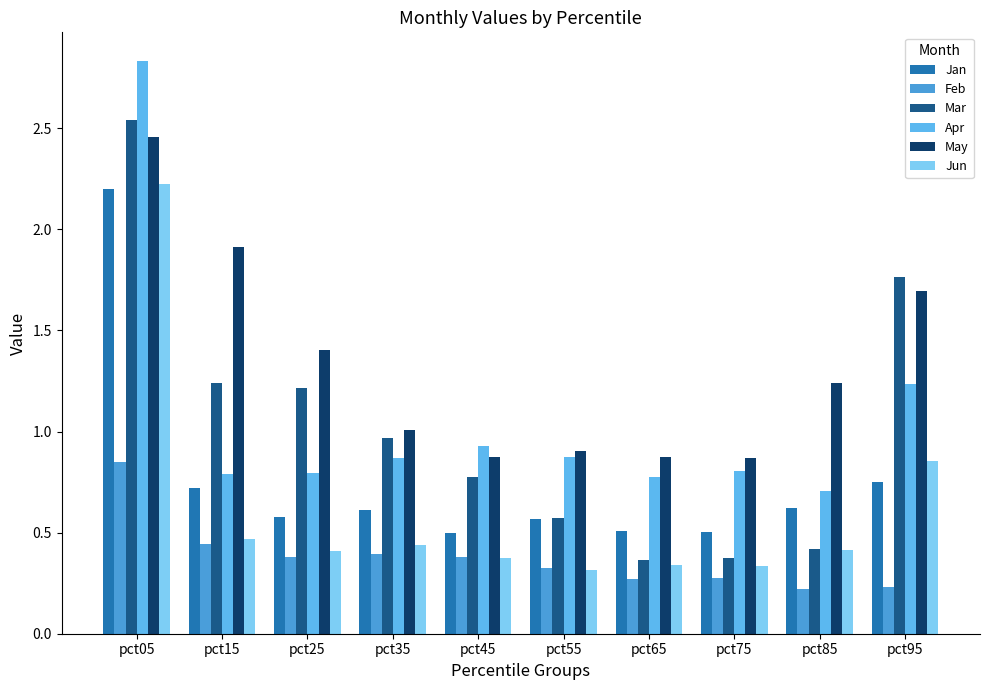

The value of Mar at pct05 is 3.4. True or false?

False